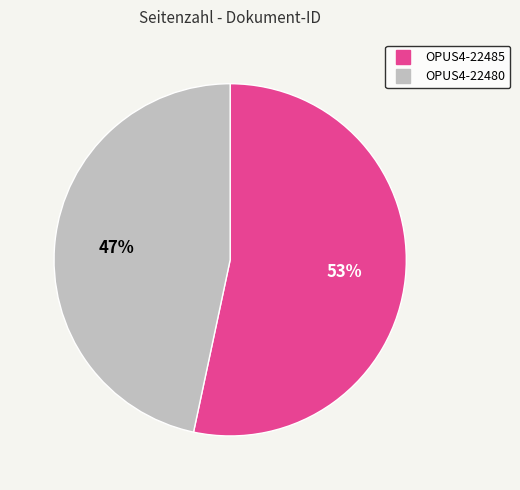

What percentage is the OPUS4-22485 slice, to the nearest percent?

53%